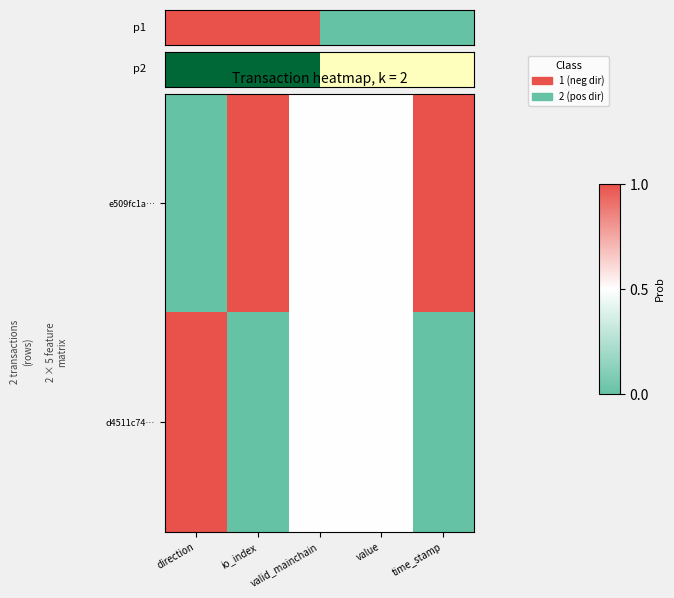

Which label corresponds to the largest value in the chart?

io_index